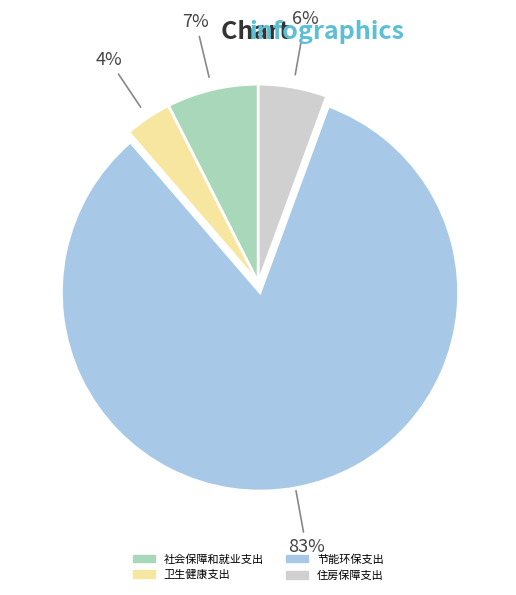

What is the ratio of the value at 住房保障支出 to the value at 卫生健康支出?

1.5